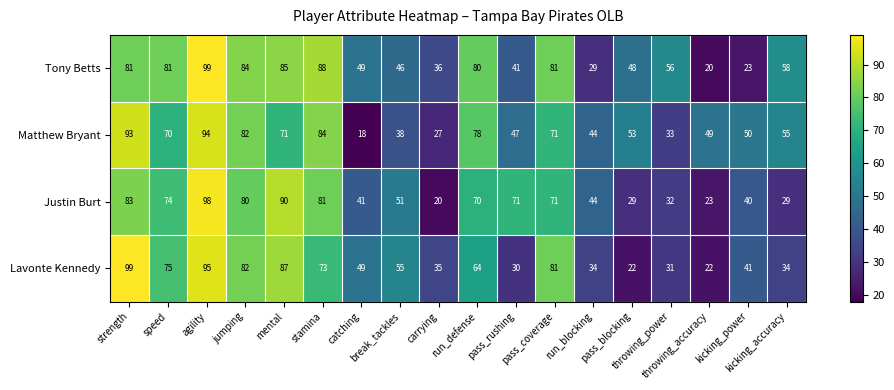

What is the average value of the Tony Betts series?

60